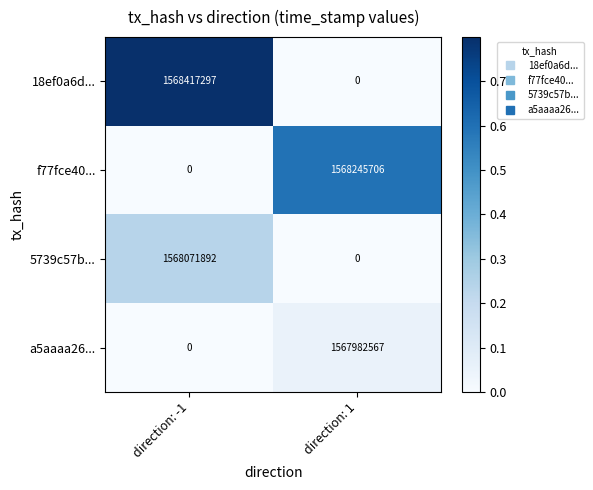

Reading left to right, transcribe all the data shown in this chart.

18ef0a6d...: direction: -1=1568417297	direction: 1=0
f77fce40...: direction: -1=0	direction: 1=1568245706
5739c57b...: direction: -1=1568071892	direction: 1=0
a5aaaa26...: direction: -1=0	direction: 1=1567982567